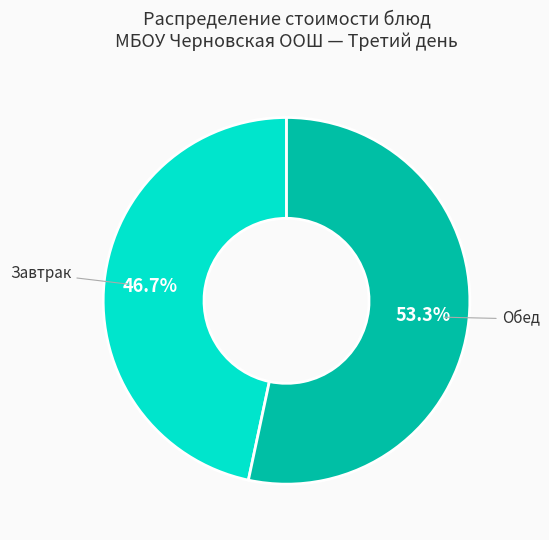

Is there a majority slice in this chart?

Yes